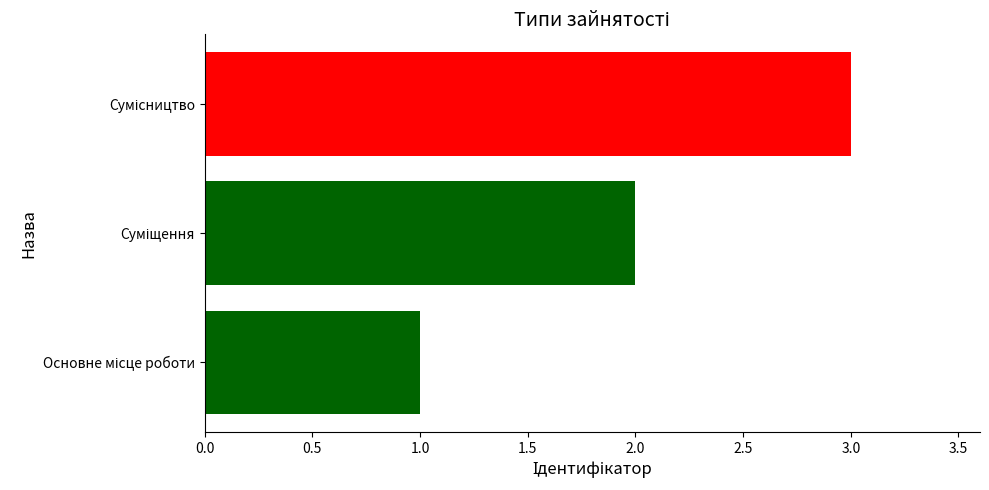

Does the chart contain any negative values?

No